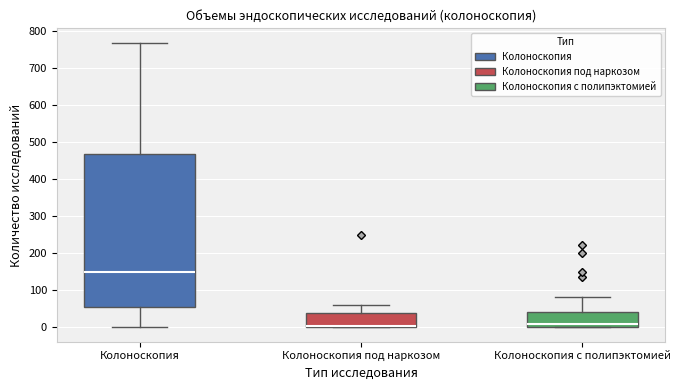

Reading left to right, read every box against the y-axis: the position of its median line, the range the box covers, and the ends of its whiskers. The values are not printed on the chart, so give them approximately, as read against the axis.

Колоноскопия: median 150, box 60 to 470, whiskers 0 to 770
Колоноскопия под наркозом: median 10, box 0 to 40, whiskers 0 to 60
Колоноскопия с полипэктомией: median 10, box 0 to 40, whiskers 0 to 80